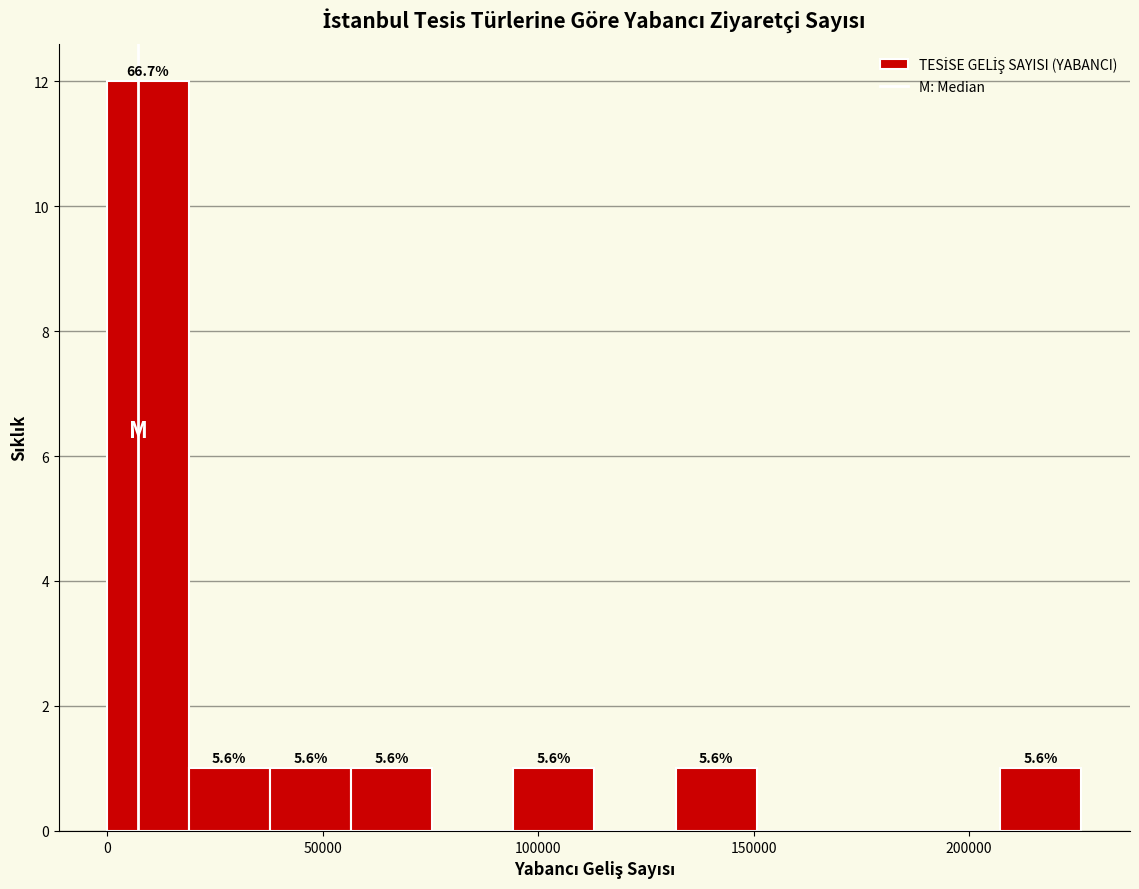

Read against the x-axis, roughly where is the centre of the tallest bar?

10000